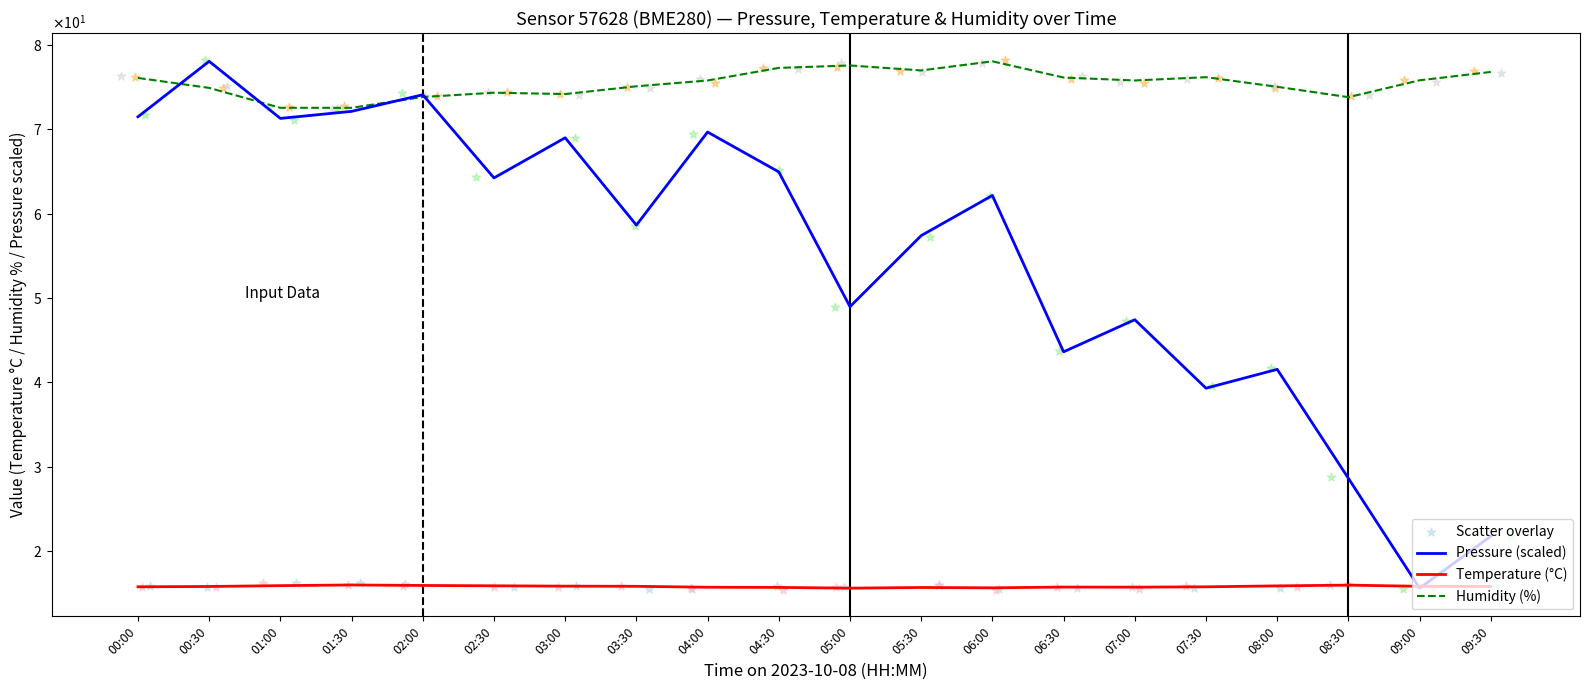

At which category is the sum across all series the highest?

00:30